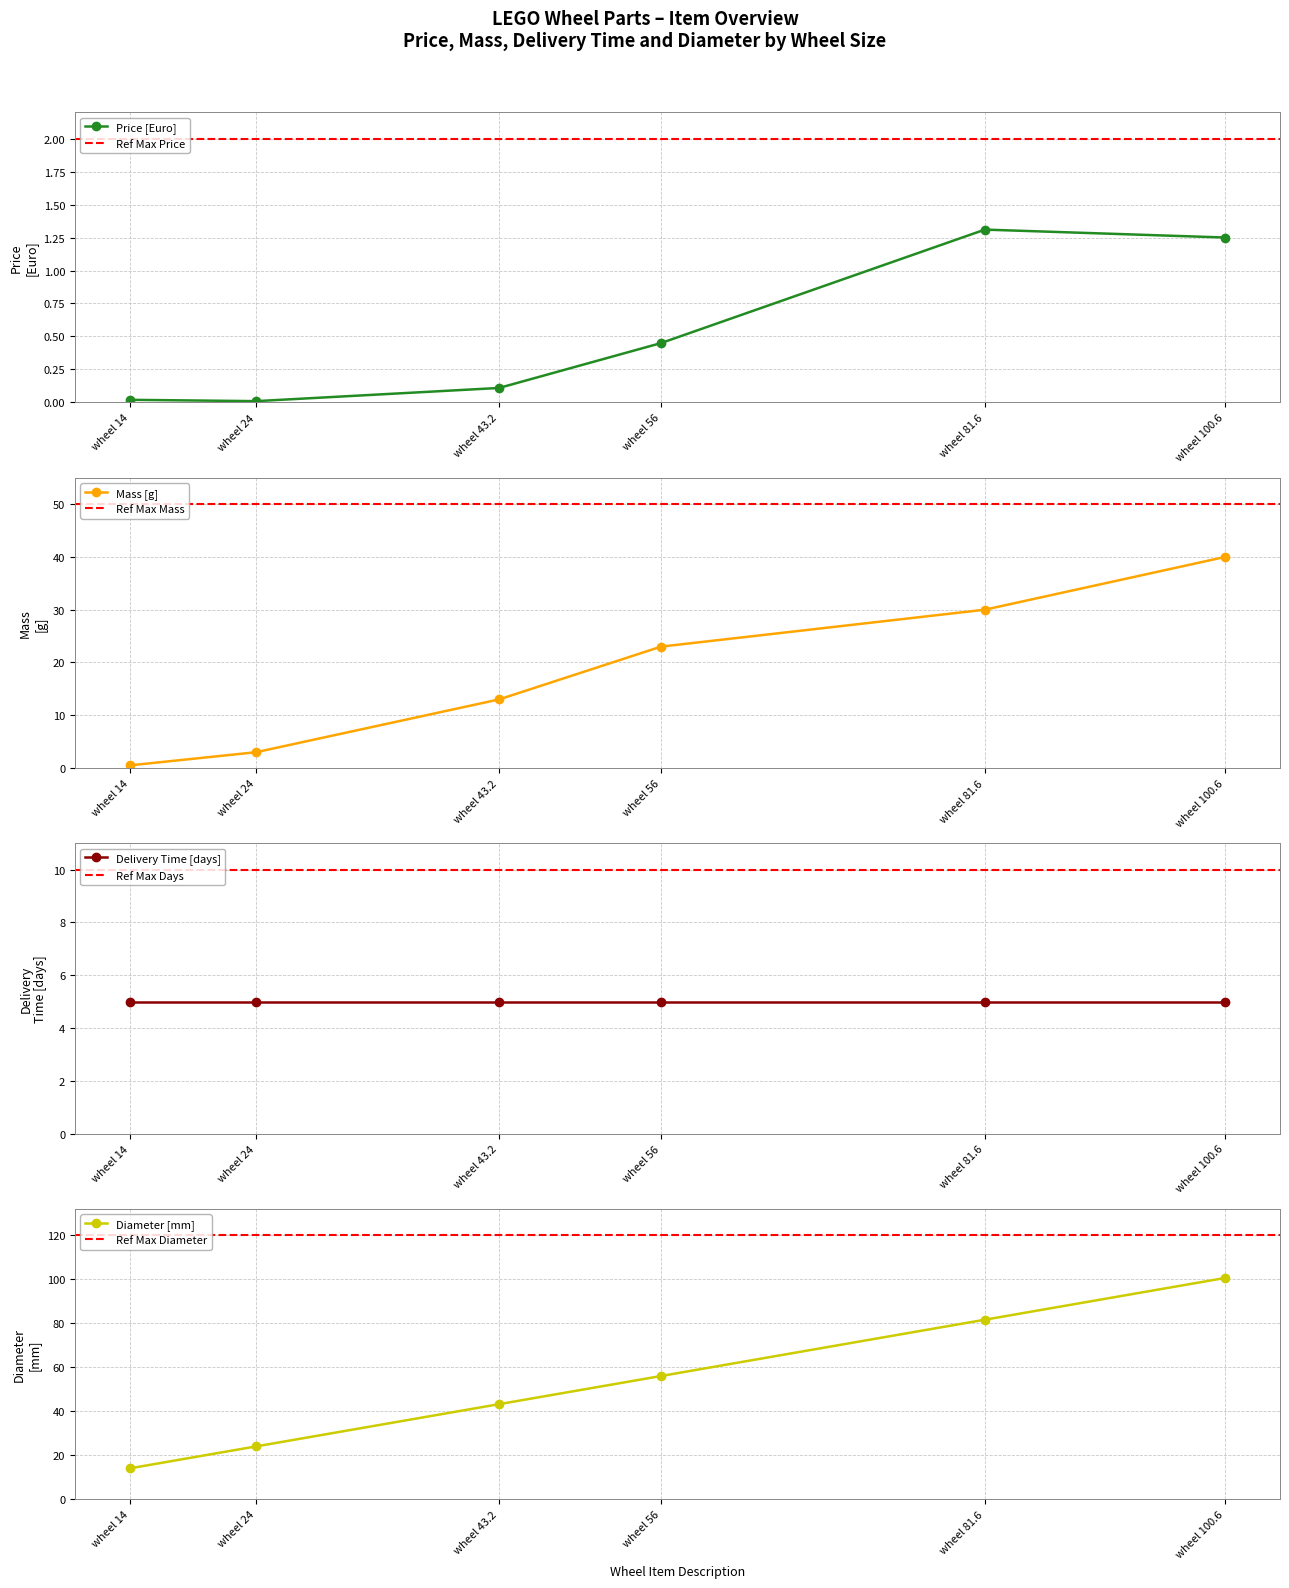

Is it true that Price [Euro] equals 0.2 at wheel 43.2?

False